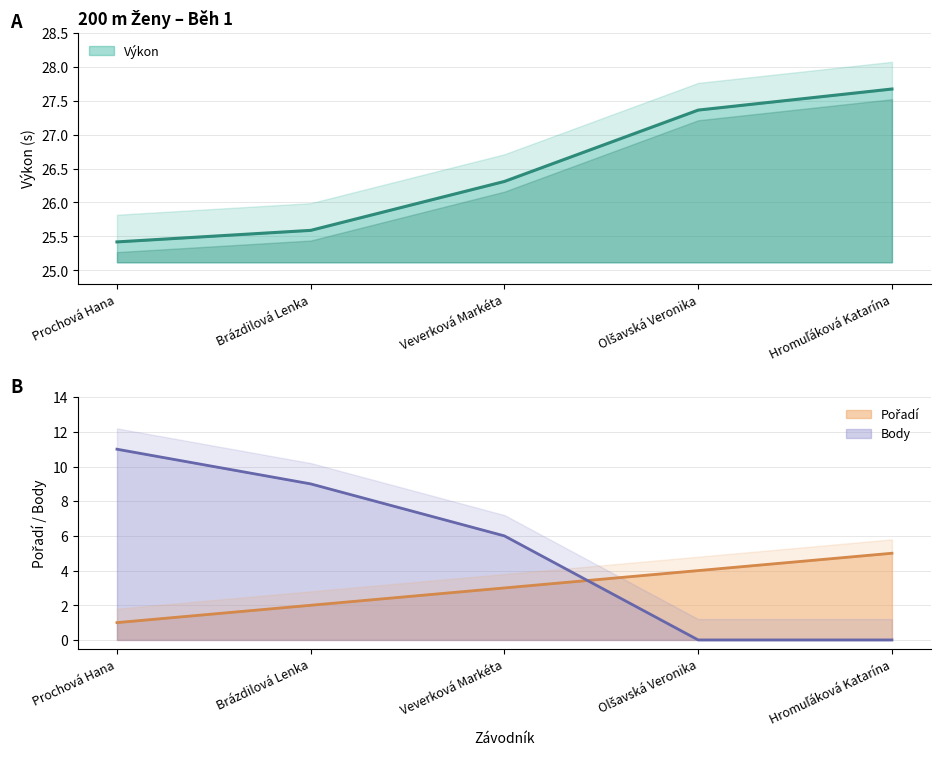

What is the lowest value of the Pořadí series?

1.0